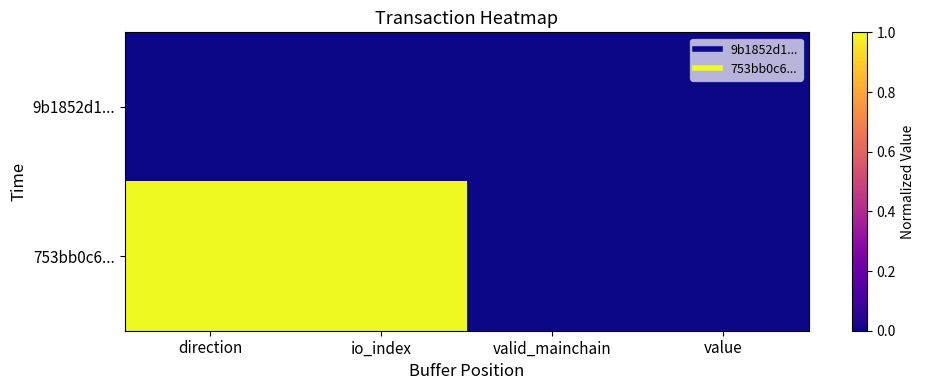

At which category is the sum across all series the highest?

direction